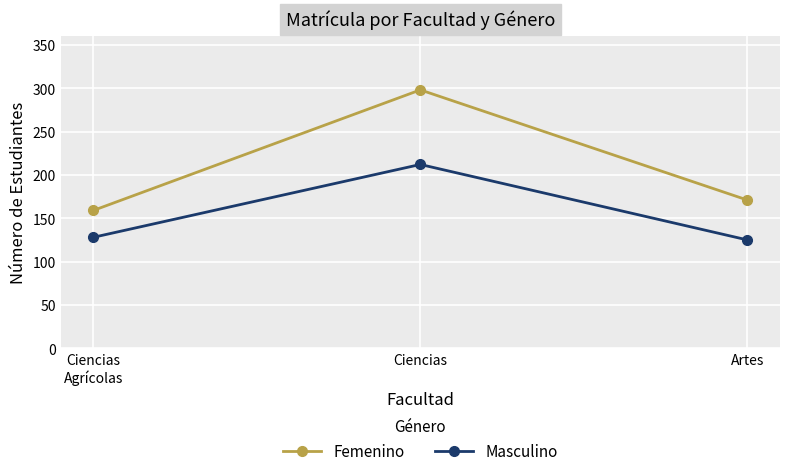

At which label is Masculino closest to 168?

Ciencias
Agrícolas